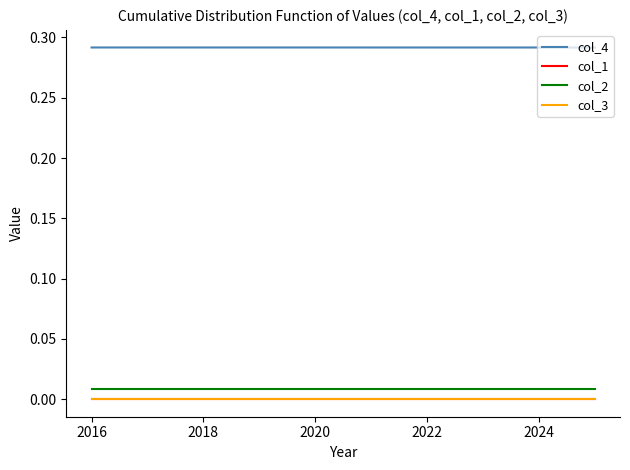

True or false: col_3 and col_4 intersect in this chart.

False